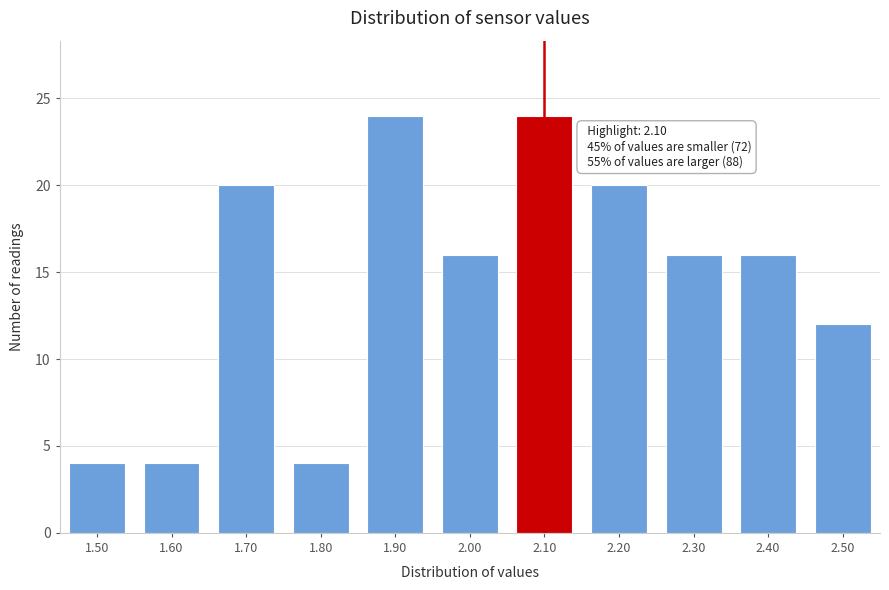

Reading left to right, transcribe all the data shown in this chart.

4	4	20	4	24	16	24	20	16	16	12